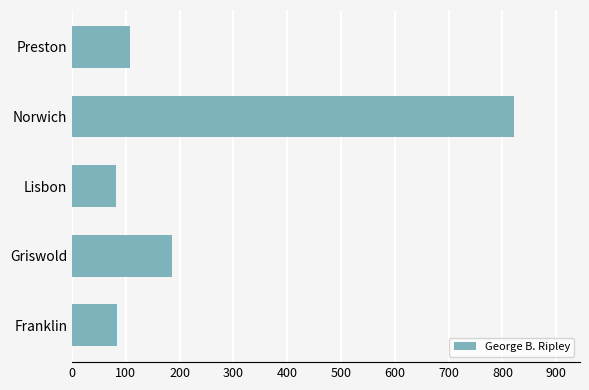

How many bars are there in total?

5